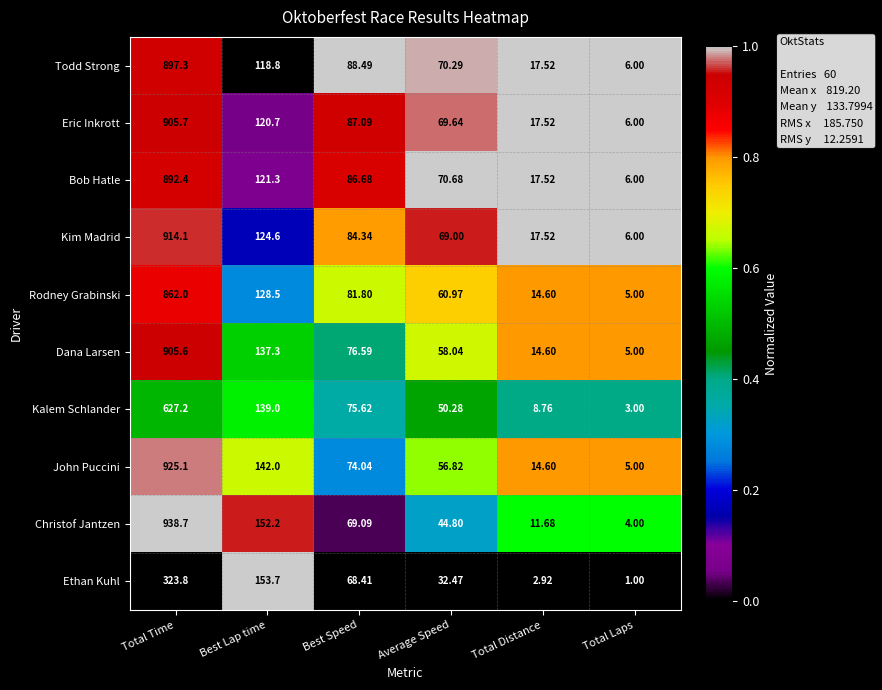

Which series has the largest range (max minus min)?

Christof Jantzen